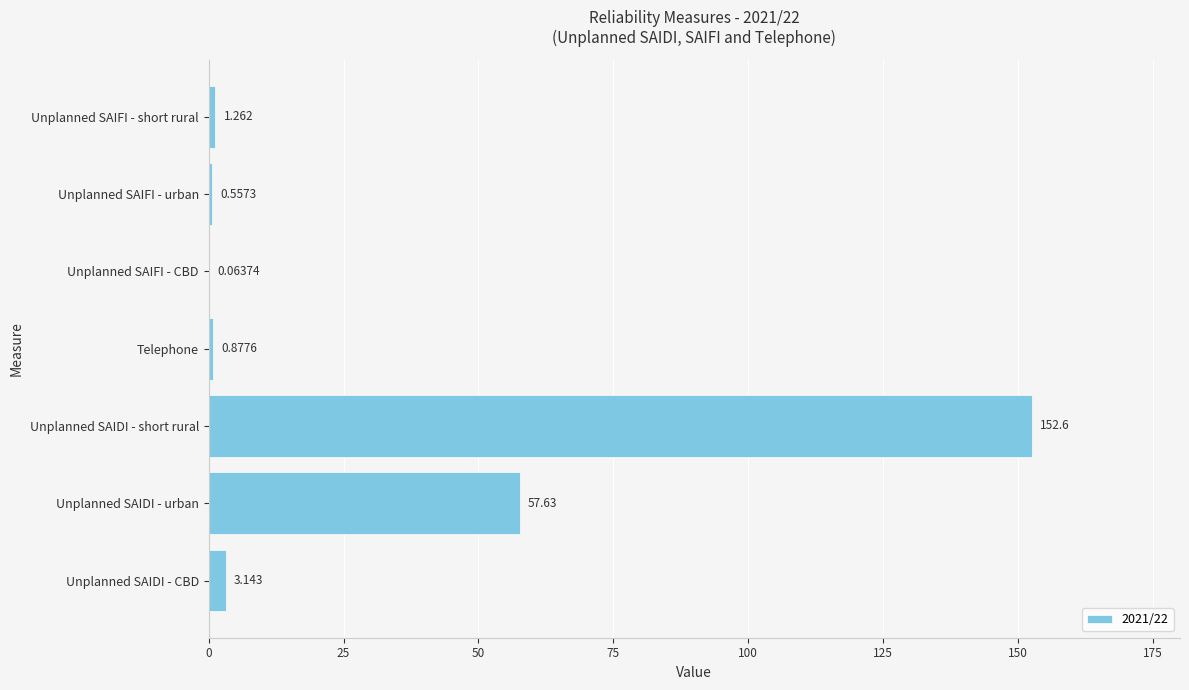

Which label corresponds to the largest value in the chart?

Unplanned SAIDI - short rural